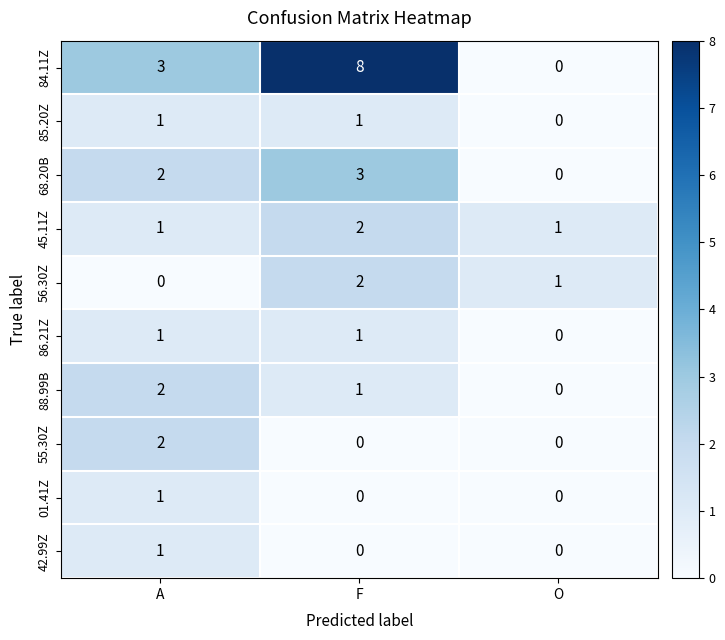

How many 45.11Z values are between 1 and 2?

3